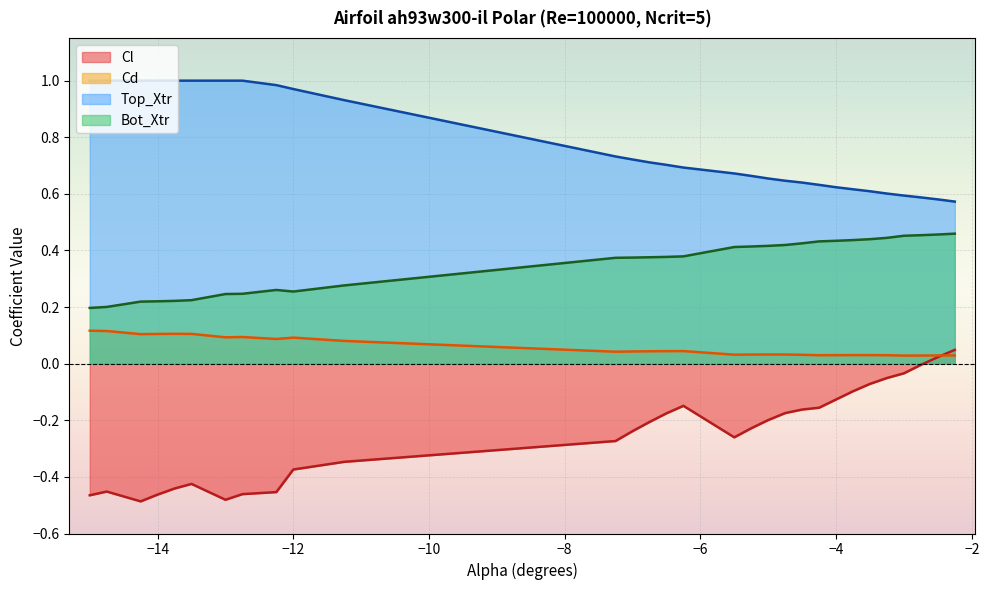

Count the number of data series in this chart.

4